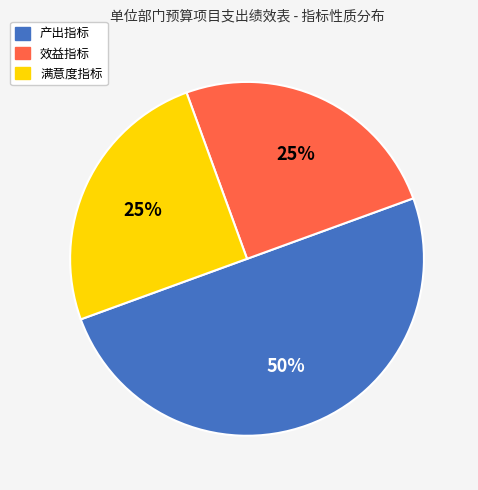

How many slices are in this pie chart?

3